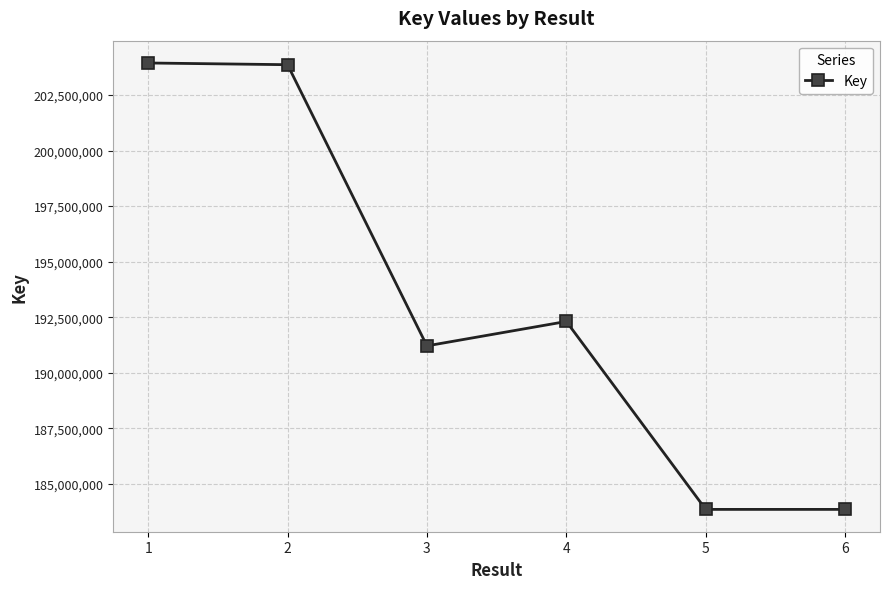

Does the chart display data point markers on the line(s)?

Yes